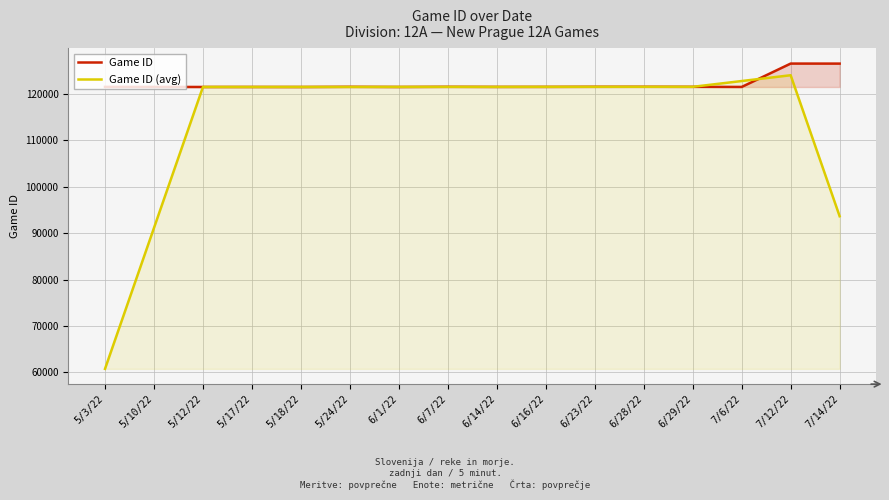

Which series ends up on top after the final intersection of Game ID and Game ID (avg)?

Game ID